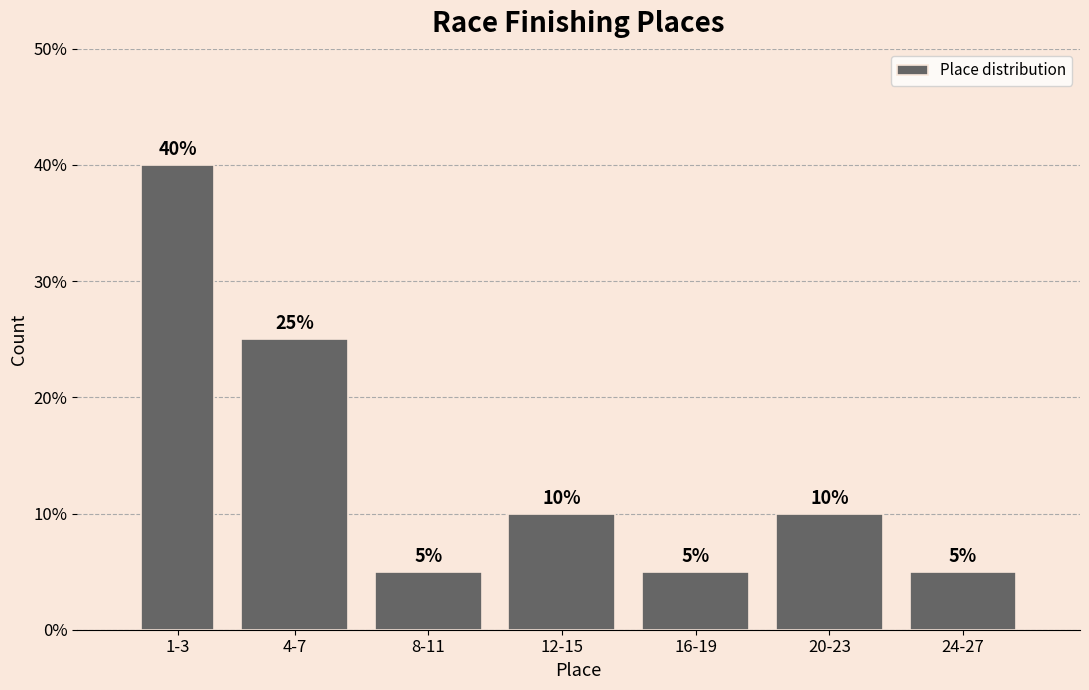

Reading left to right, what are all the values shown in this chart?

40	25	5	10	5	10	5